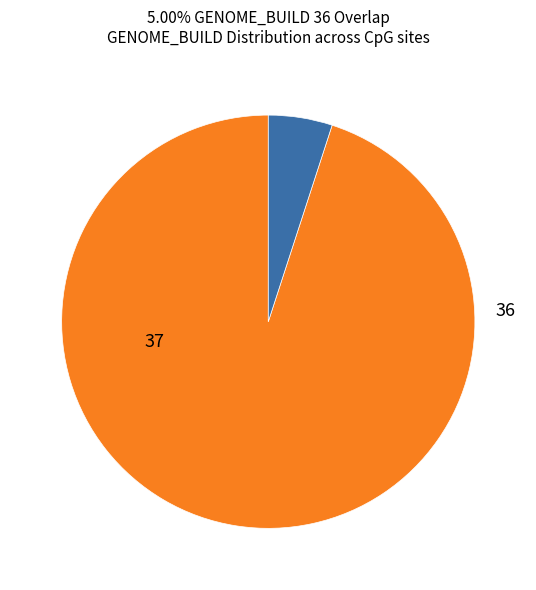

Which category accounts for the majority?

37